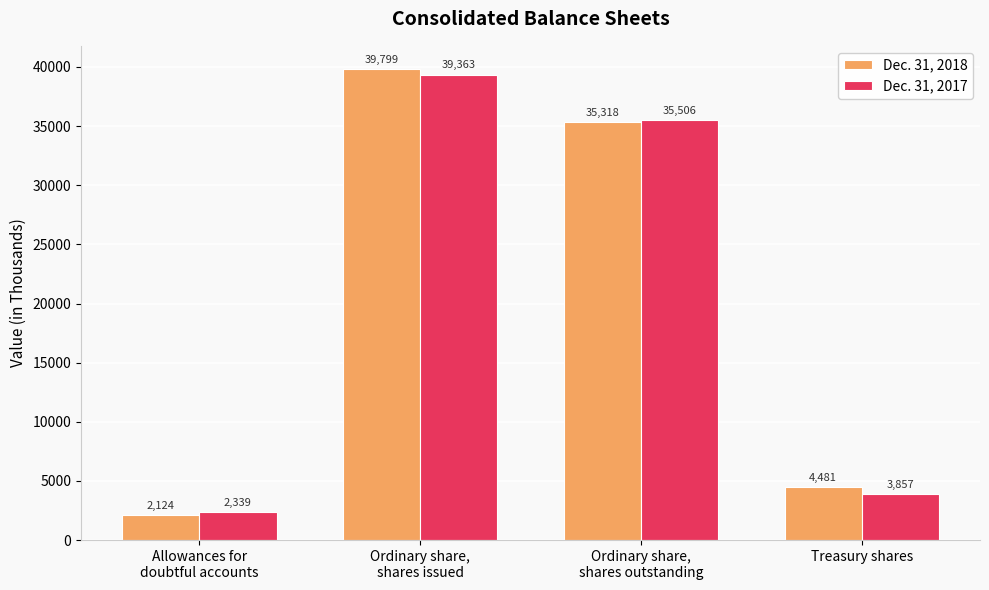

Does the chart contain any negative values?

No